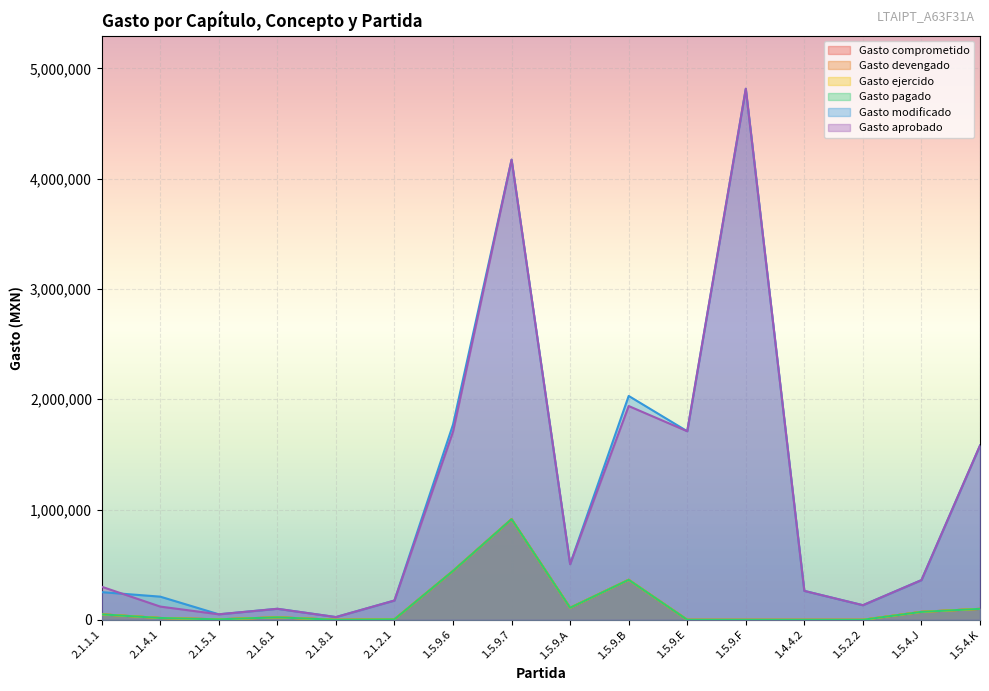

At how many categories does at least one series exceed 2661763?

2